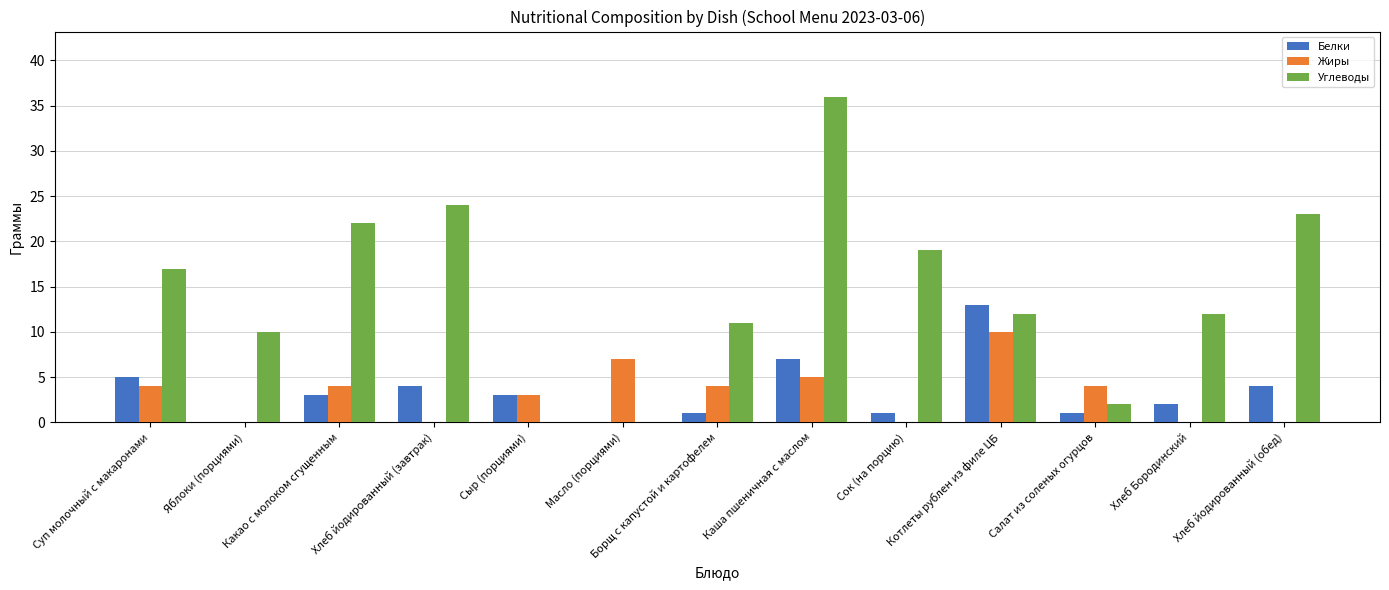

What is the total value across all series at Каша пшеничная с маслом?

48